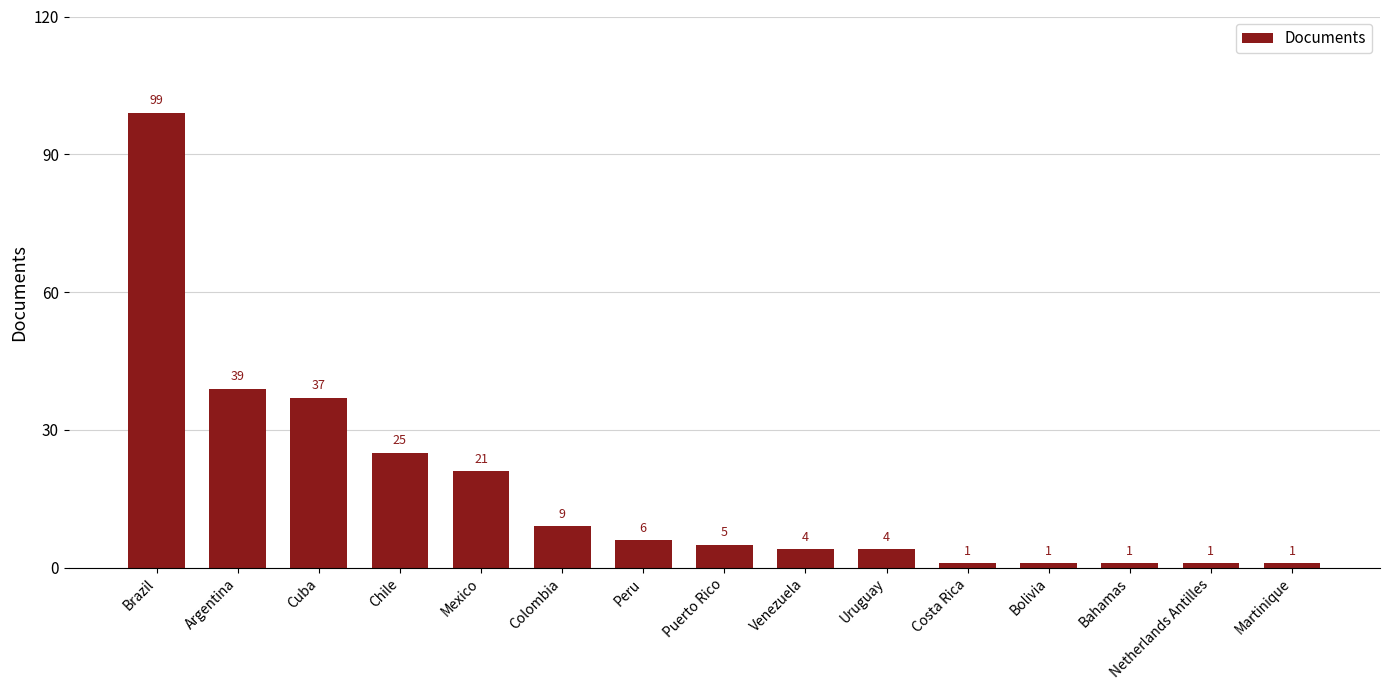

How many bars are there in total?

15